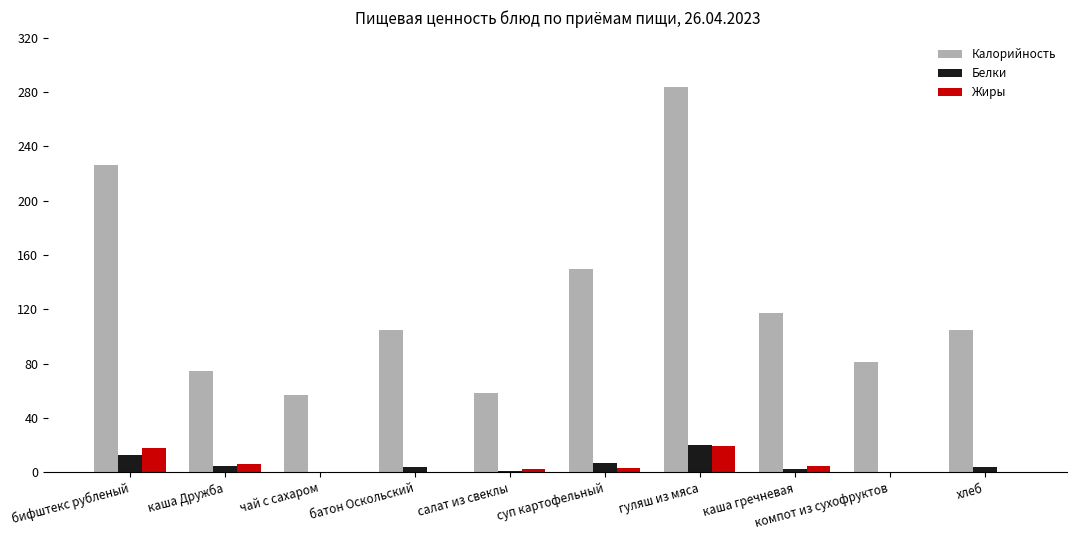

At which category is the sum across all series the highest?

гуляш из мяса